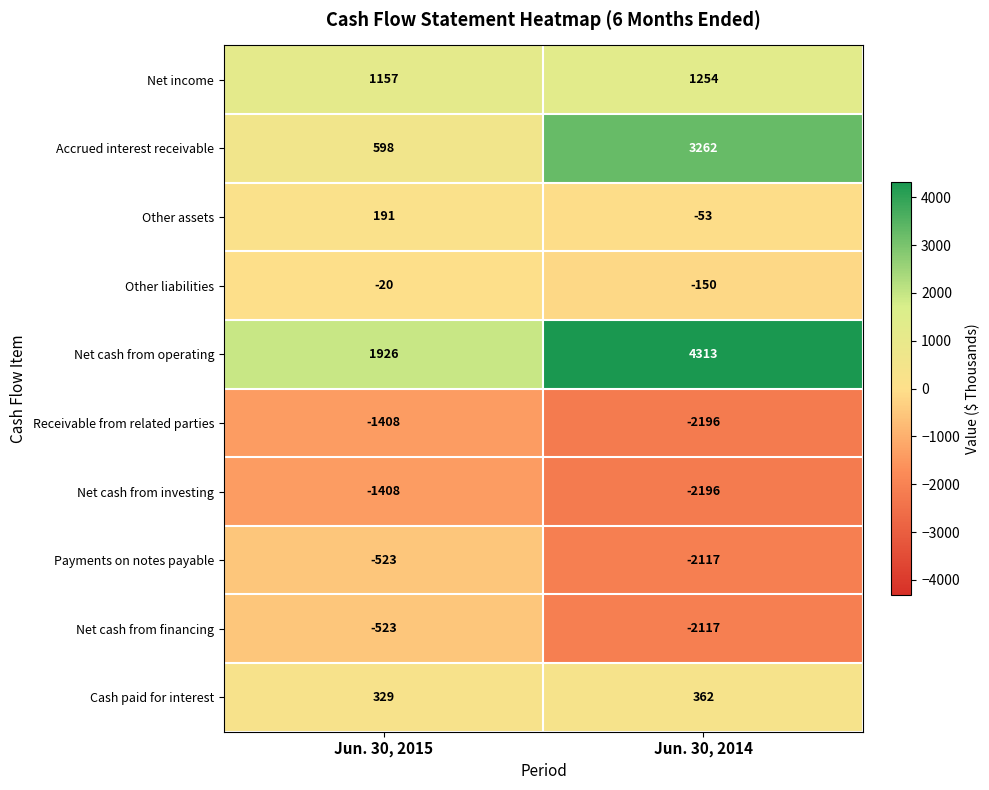

Which series has the largest total across all categories?

Net cash from operating